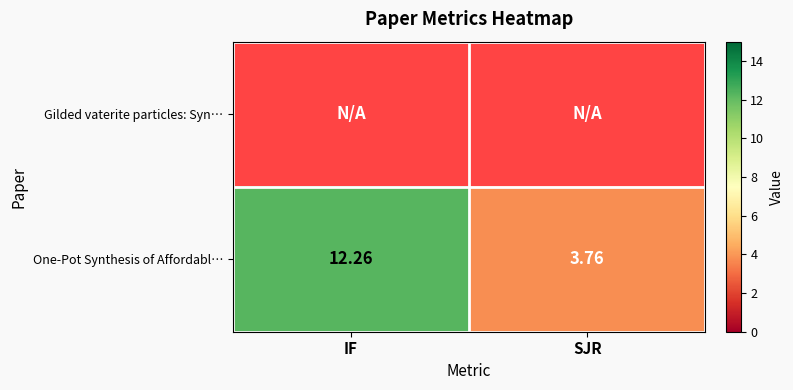

Rank the categories by One-Pot Synthesis of Affordabl… value from lowest to highest.

SJR, IF